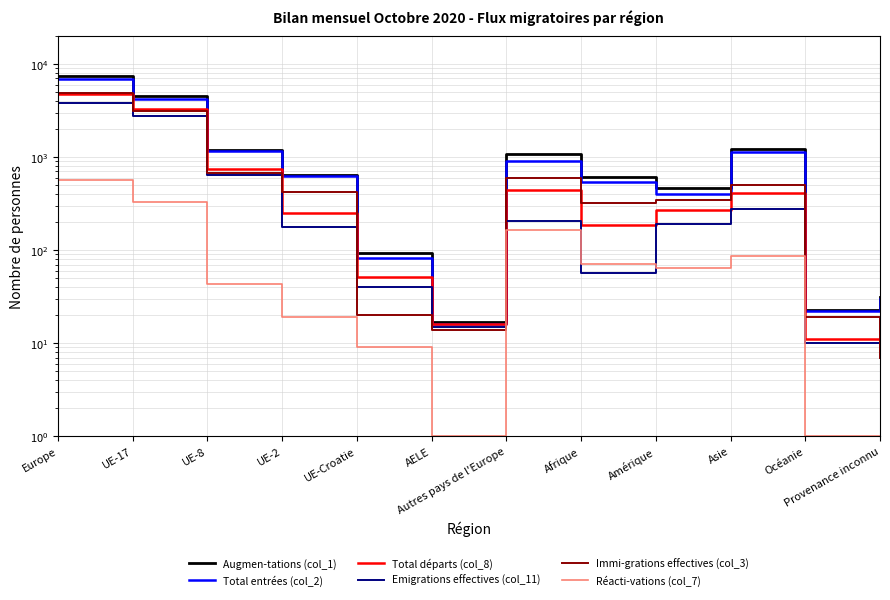

Which series changed the most between Afrique and Océanie?

Augmen-tations (col_1)